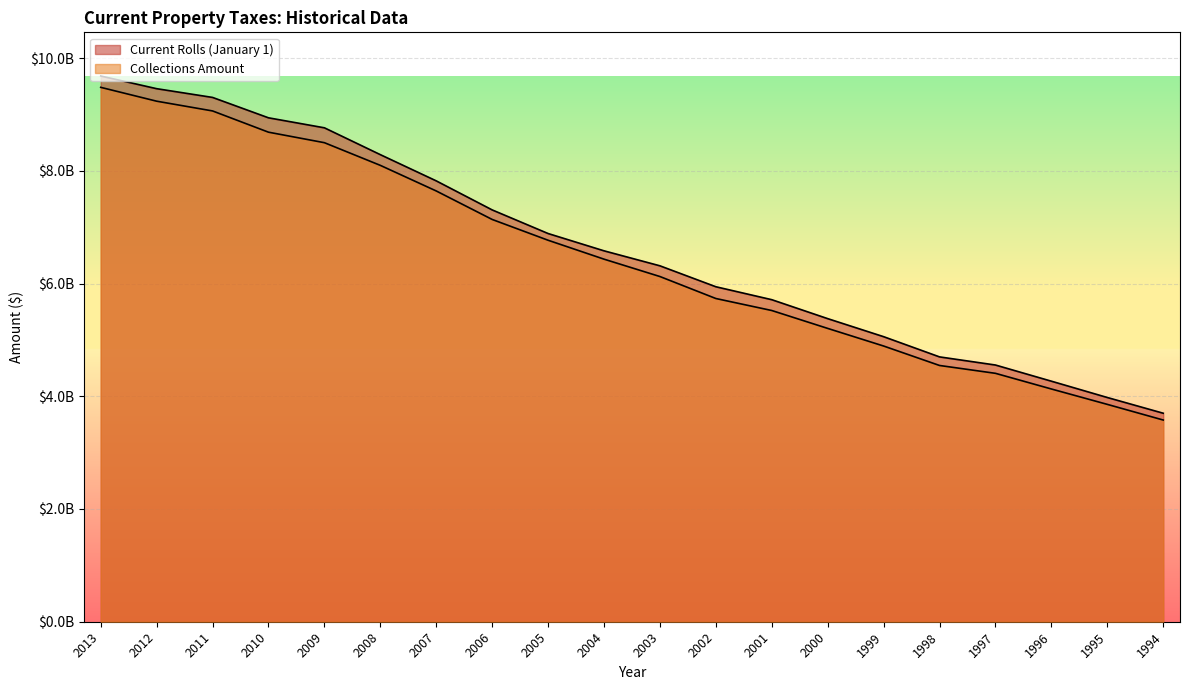

Where is Current Rolls (January 1) nearest to the value 6690217034?

2004